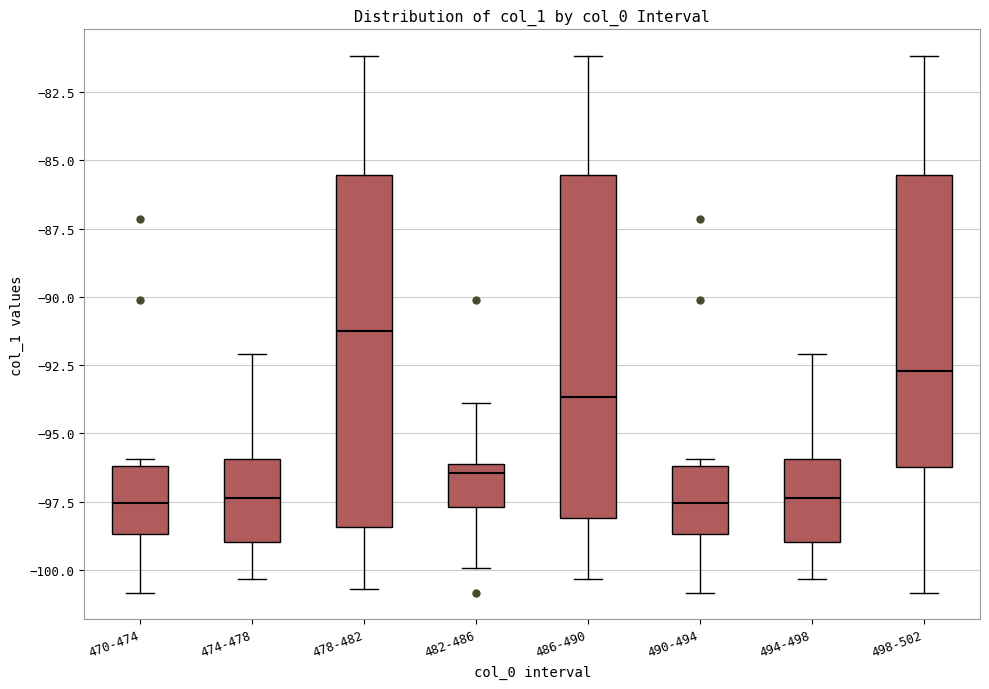

Reading left to right, transcribe this box plot: for each box, give where its median line is, the range the box spans, and where its two whiskers end, as read against the y-axis. The values are not printed on the chart, so give them approximately, as read against the axis.

470-474: median -97.5, box -98.5 to -96.0, whiskers -101.0 to -96.0 (just above the box's upper edge)
474-478: median -97.5, box -99.0 to -96.0, whiskers -100.5 to -92.0
478-482: median -91.0, box -98.5 to -85.5, whiskers -100.5 to -81.0
482-486: median -96.5, box -97.5 to -96.0, whiskers -100.0 to -94.0
486-490: median -93.5, box -98.0 to -85.5, whiskers -100.5 to -81.0
490-494: median -97.5, box -98.5 to -96.0, whiskers -101.0 to -96.0 (just above the box's upper edge)
494-498: median -97.5, box -99.0 to -96.0, whiskers -100.5 to -92.0
498-502: median -92.5, box -96.0 to -85.5, whiskers -101.0 to -81.0